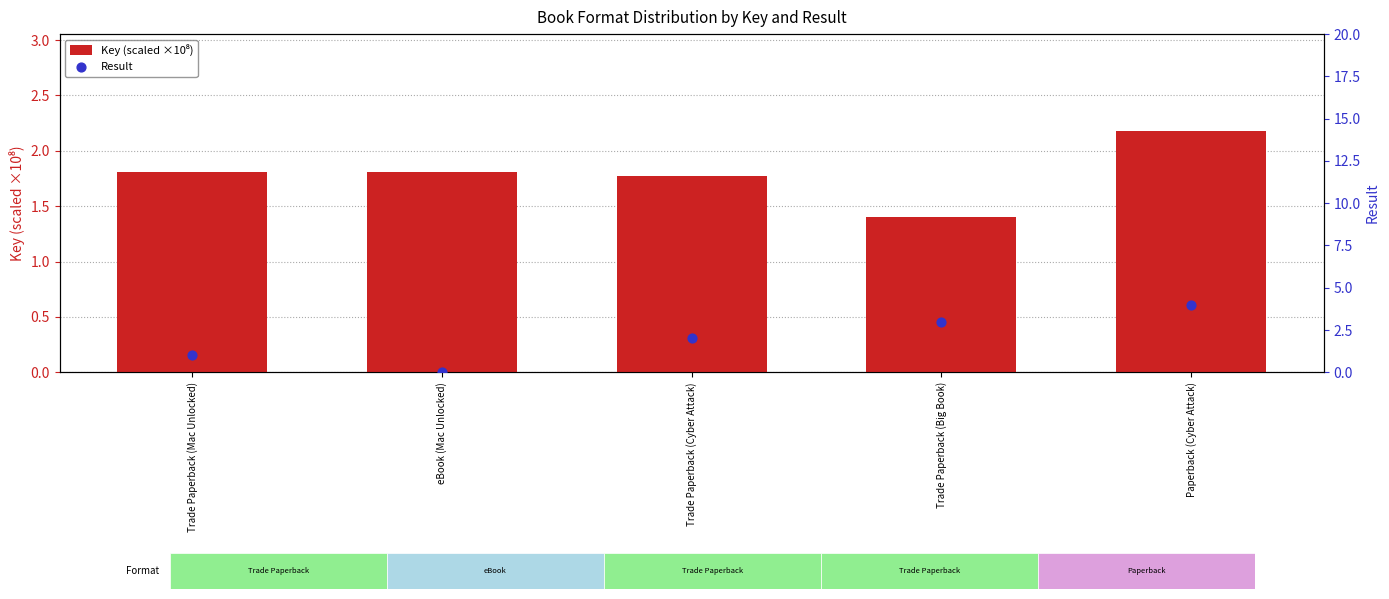

Is the value of Key (scaled ×10⁸) at Trade Paperback (Big Book) greater than the value of Result at Trade Paperback (Big Book)?

No